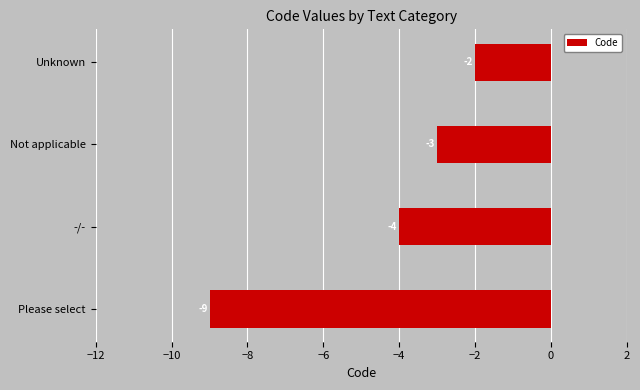

What is the greatest value displayed?

-2